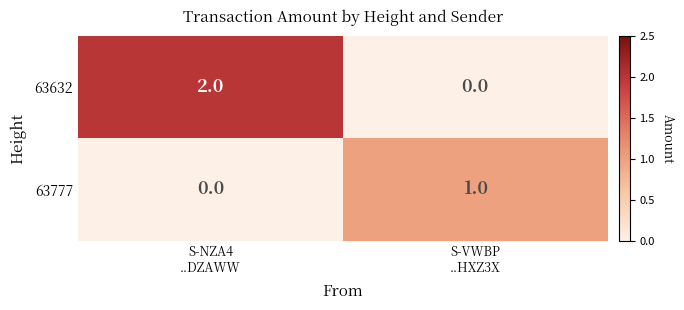

Reading right to left, extract all data points from this chart.

63632: 0	2
63777: 1	0